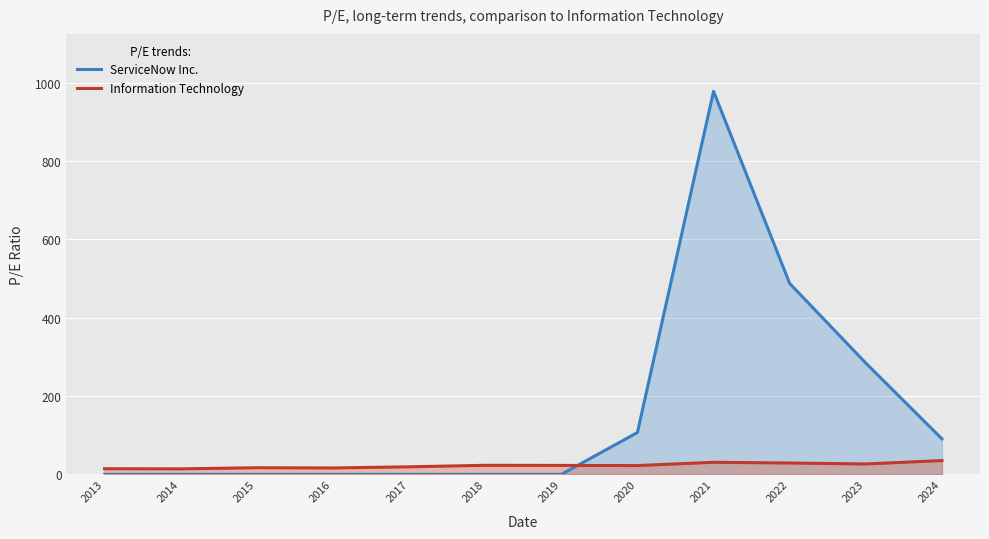

How many times do Information Technology and ServiceNow Inc. cross each other?

1